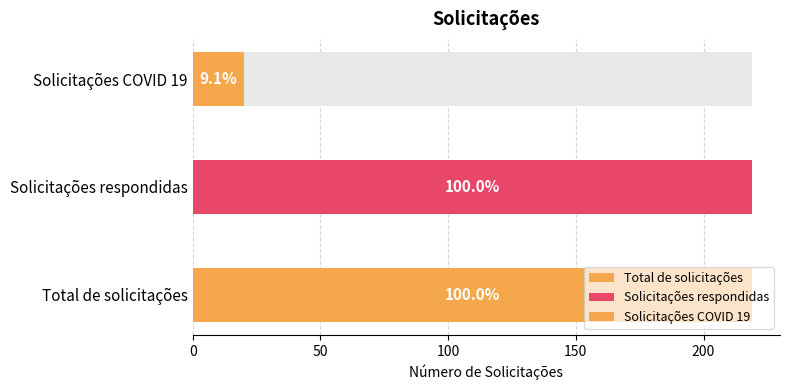

What is the smallest value displayed?

20